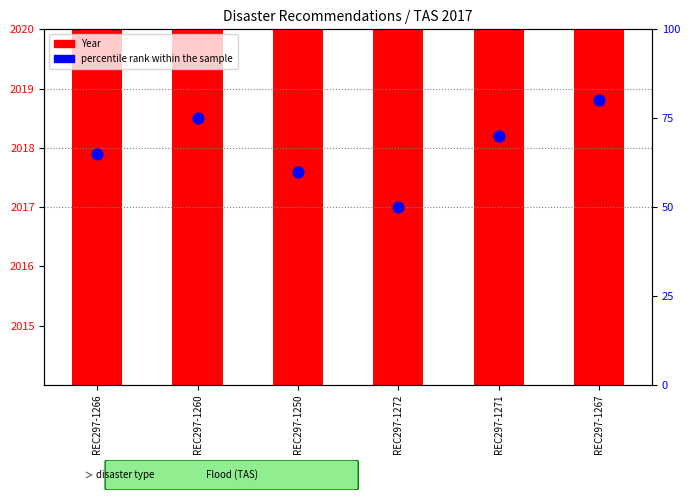

What is the total value across all series at REC297-1250?

2077